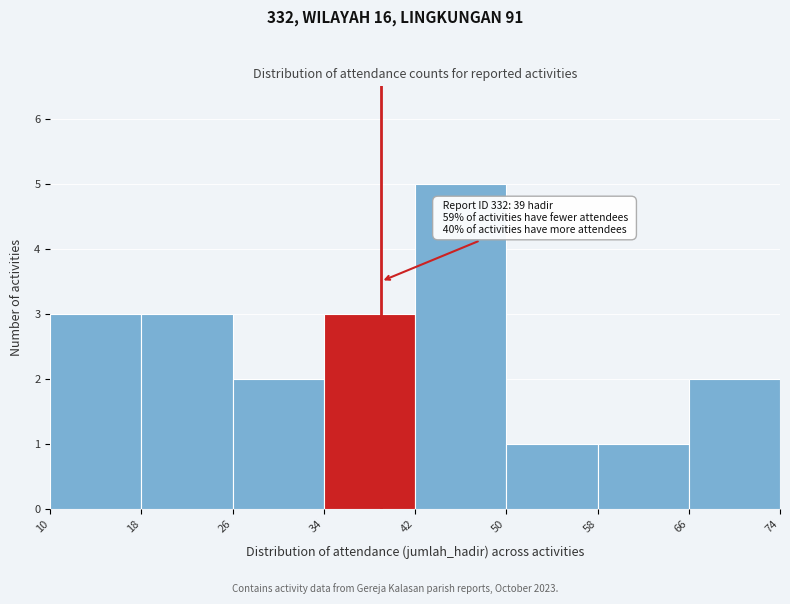

Which range on the x-axis has the tallest bar?

42 to 50